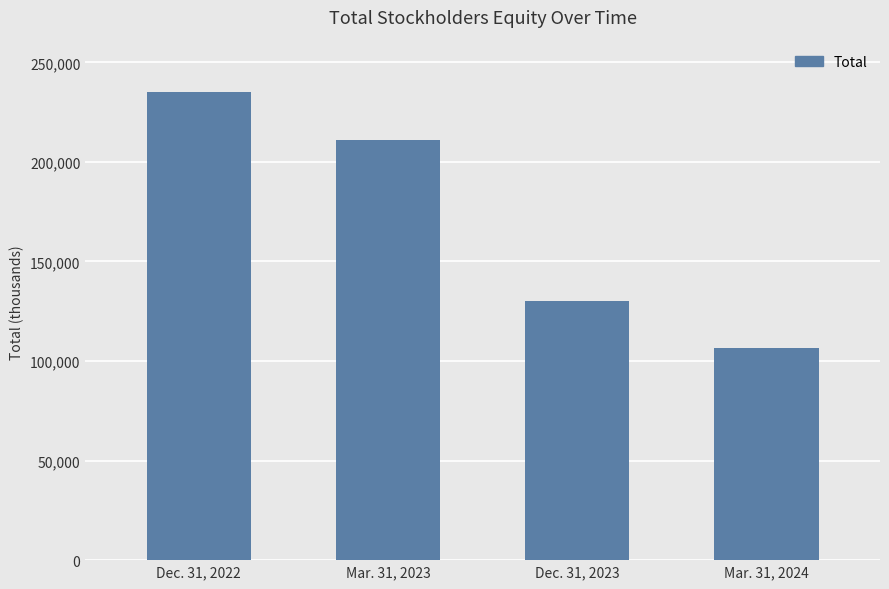

What is the difference between the maximum and minimum values?

128395